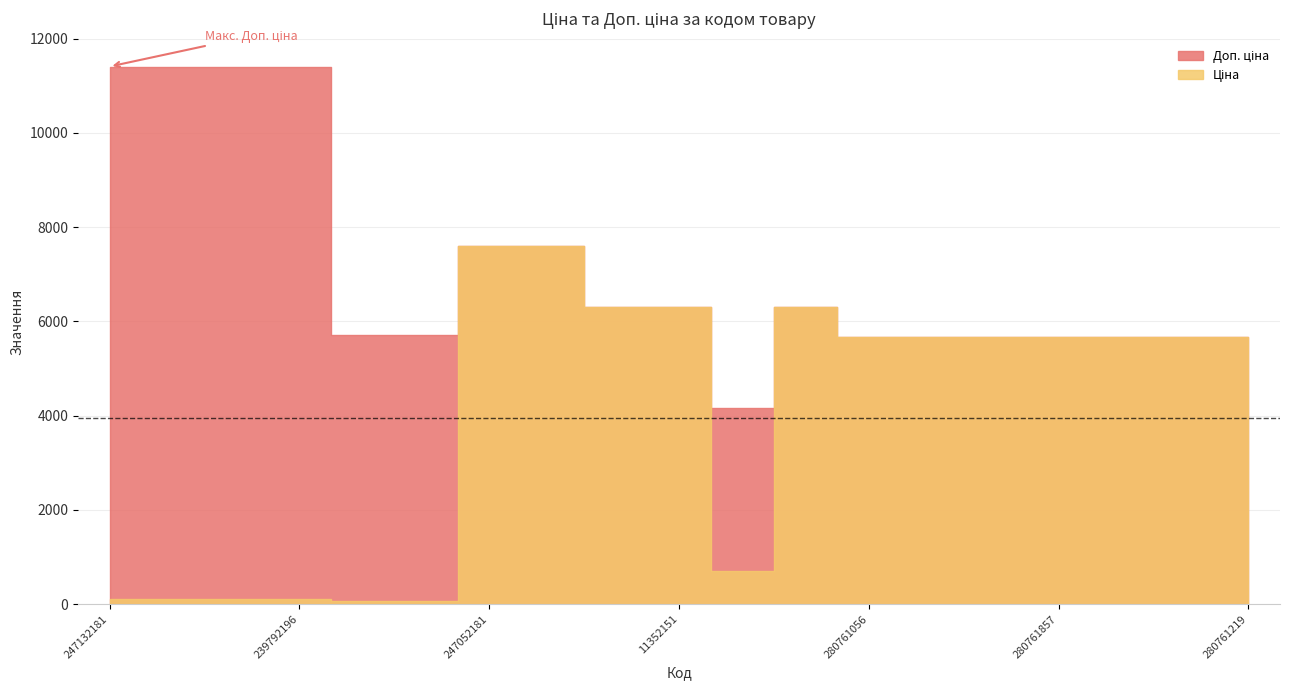

Reading left to right, transcribe all the data shown in this chart.

Ціна: 247132181=114.1	247132180=114.1	239792197=114.1	239792196=114.1	239752197=57.0	239752196=57.0	247052181=7596.5	247052180=7596.5	11352182=6308.8	11352151=6308.8	283502182=694.3	280761644=6308.8	280761056=5673.8	280761054=5673.8	280762039=5673.8	280761857=5673.8	280761651=5673.8	280761650=5673.8	280761219=5673.8
Доп. ціна: 247132181=11410.0	247132180=11410.0	239792197=11410.0	239792196=11410.0	239752197=5705.0	239752196=5705.0	247052181=7596.5	247052180=7596.5	11352182=6308.8	11352151=6308.8	283502182=4165.6	280761644=6308.8	280761056=5673.8	280761054=5673.8	280762039=5673.8	280761857=5673.8	280761651=5673.8	280761650=5673.8	280761219=5673.8